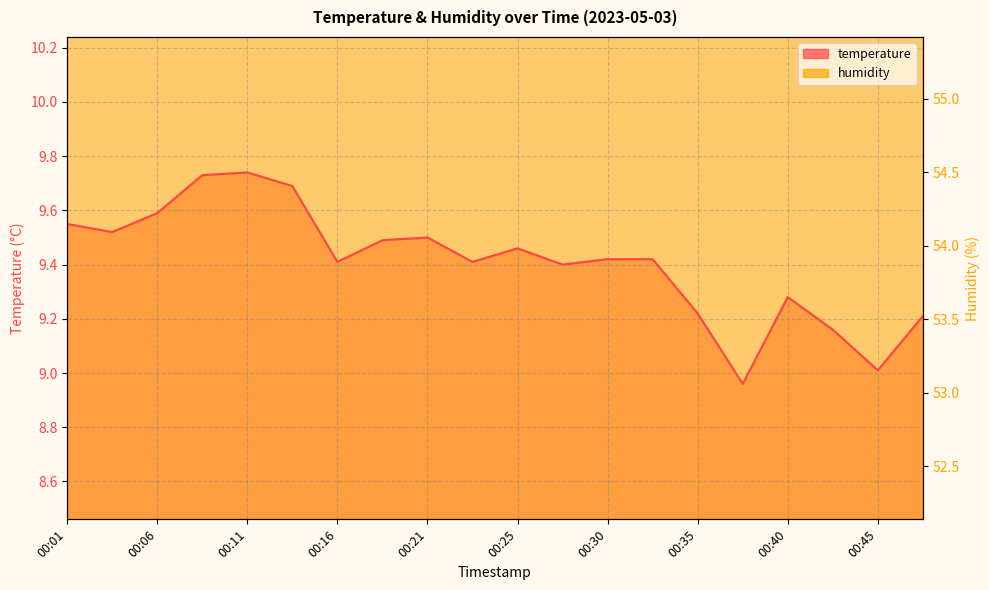

What is the minimum value shown in the chart?

9.0